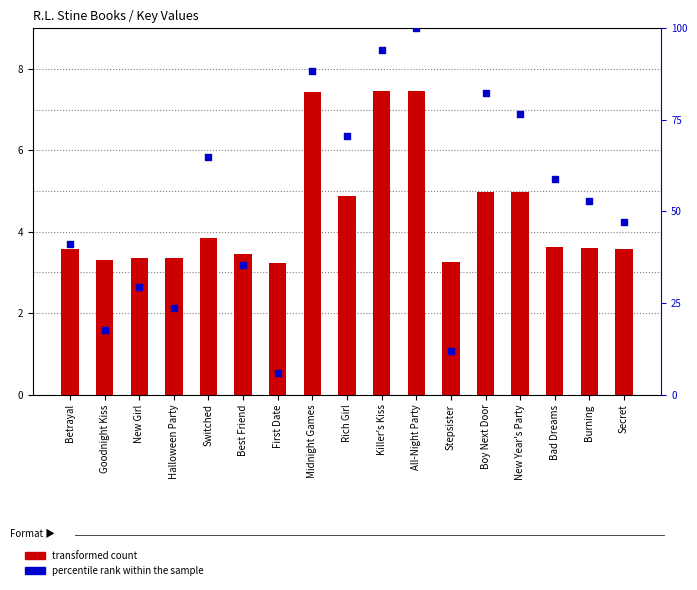

What are all the series names shown in the legend?

transformed count, percentile rank within the sample